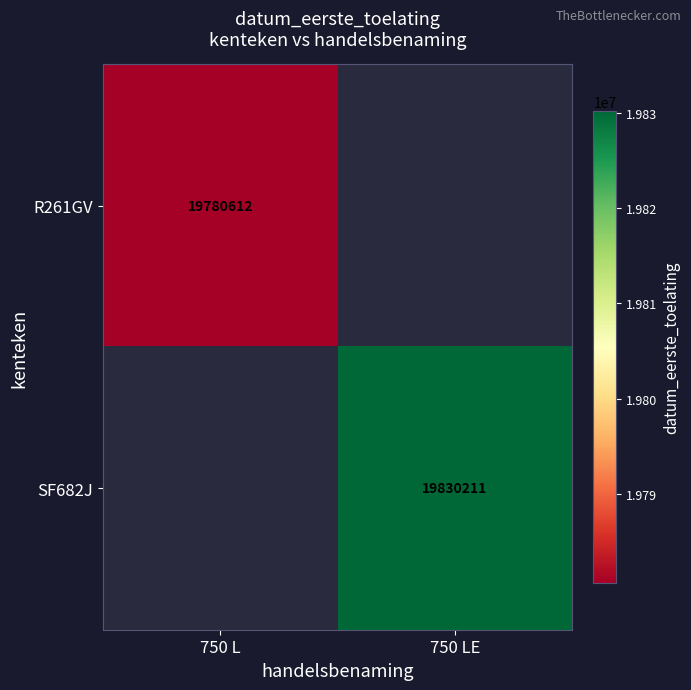

Is it true that SF682J equals 26641672 at 750 LE?

False